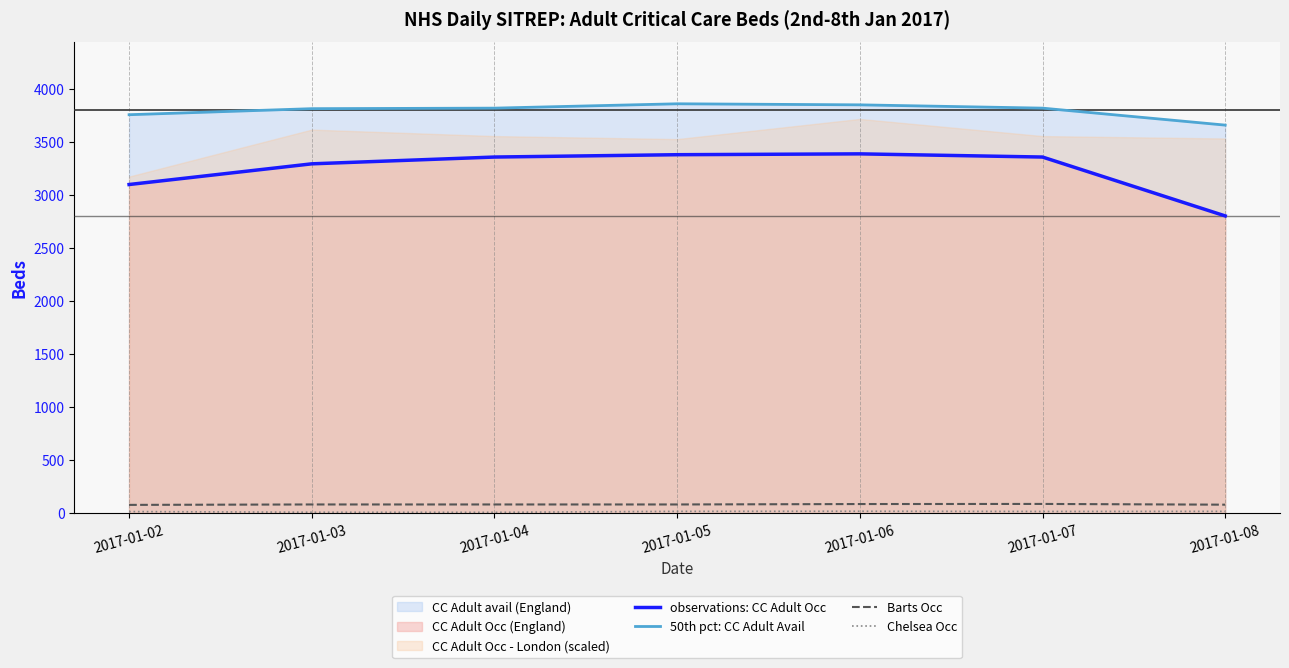

Rank the series at 2017-01-05 from lowest to highest value.

Chelsea Occ, Barts Occ, observations: CC Adult Occ, 50th pct: CC Adult Avail